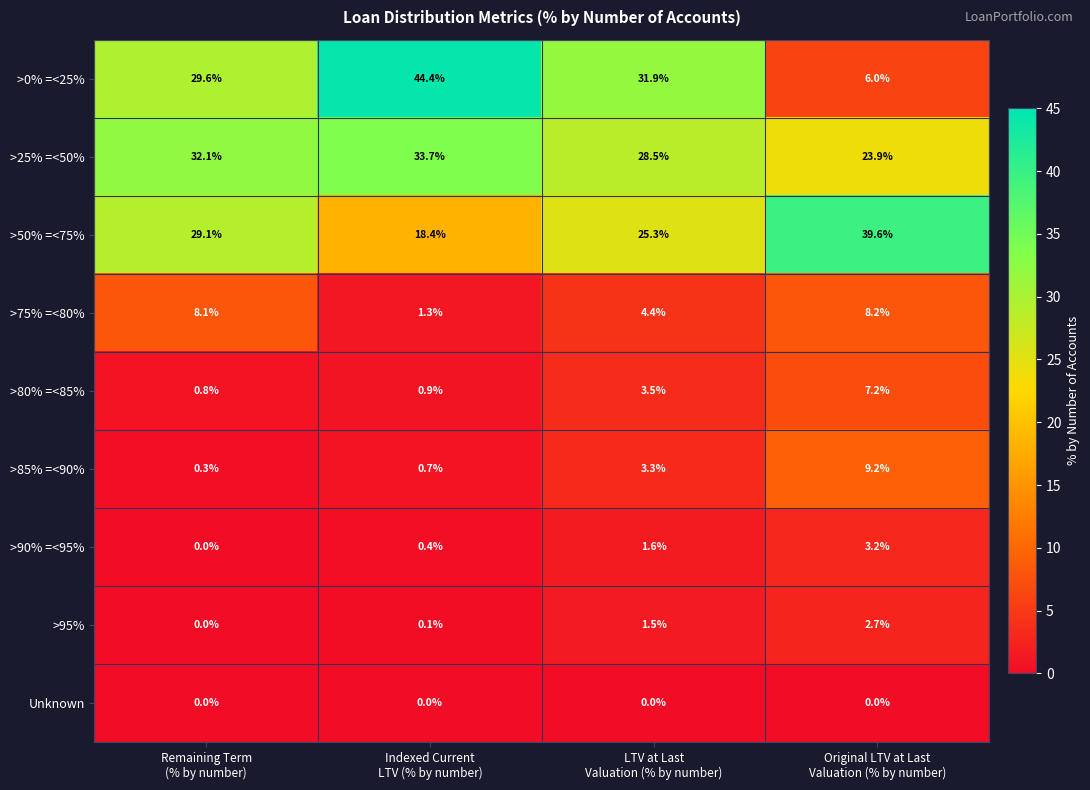

What is the difference between the highest and lowest values at Indexed Current
LTV (% by number)?

44.4